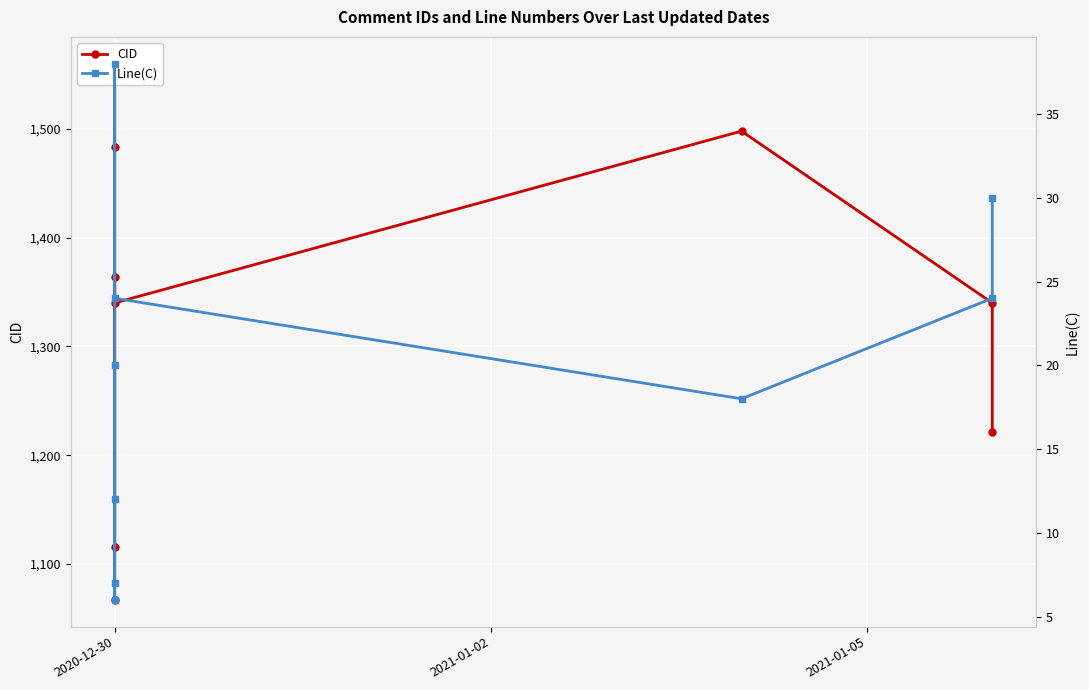

The Line(C) series shows 24 at 2020-12-30. True or false?

True